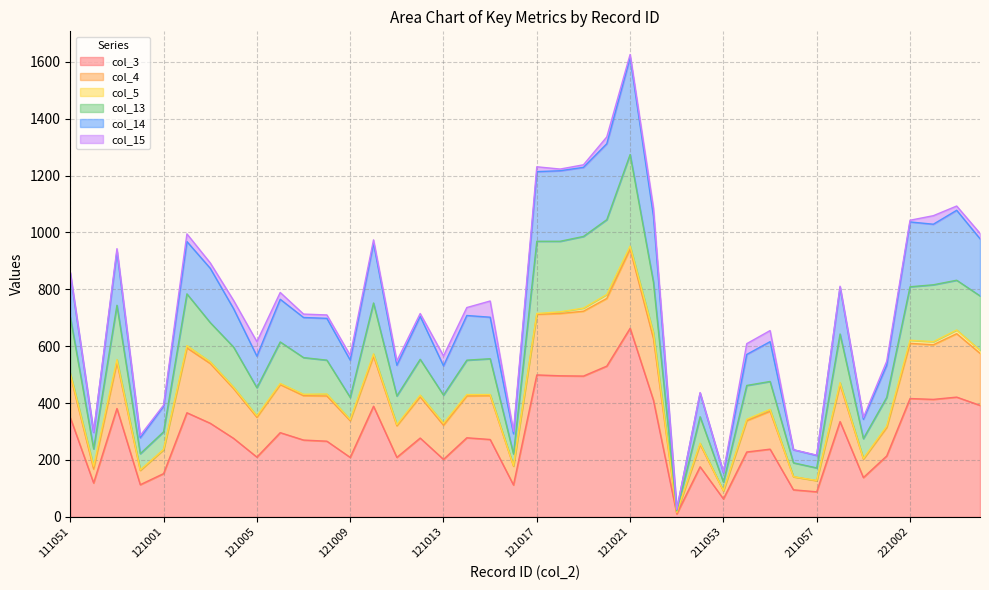

At which category is the sum across all series the highest?

121021